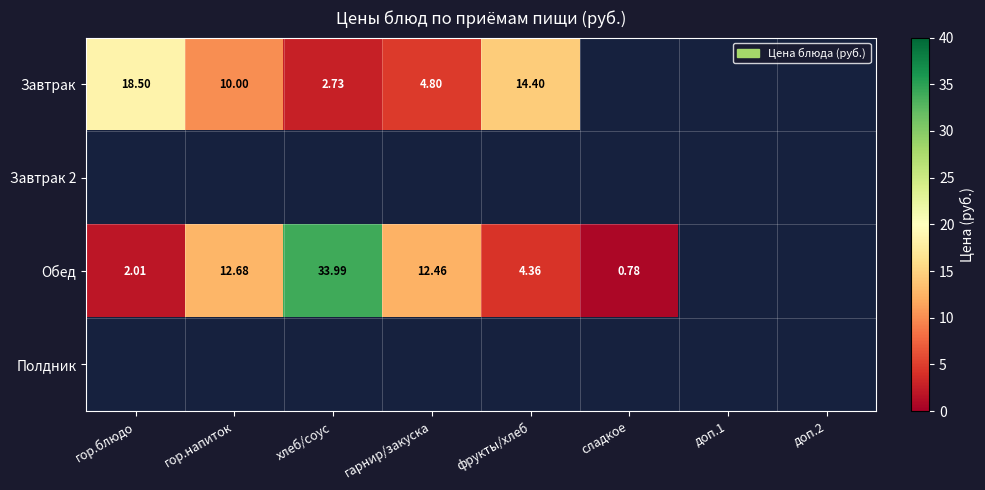

Which series has the largest range (max minus min)?

Обед